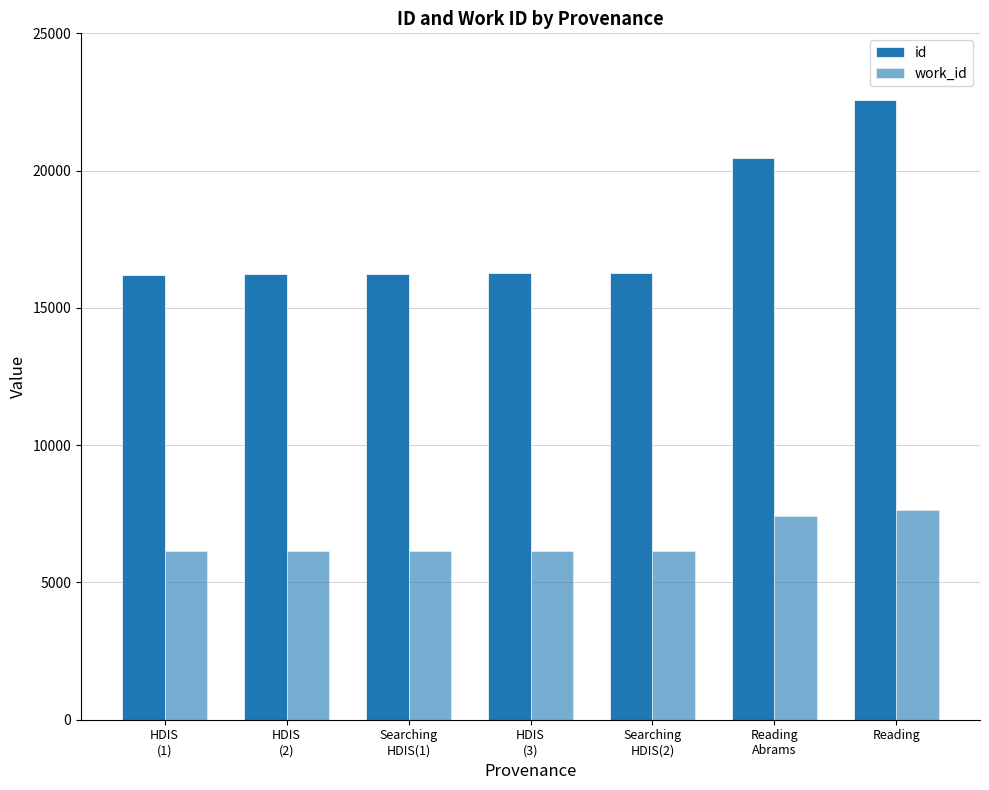

True or false: id has a value of 16279 at Searching
HDIS(2).

True